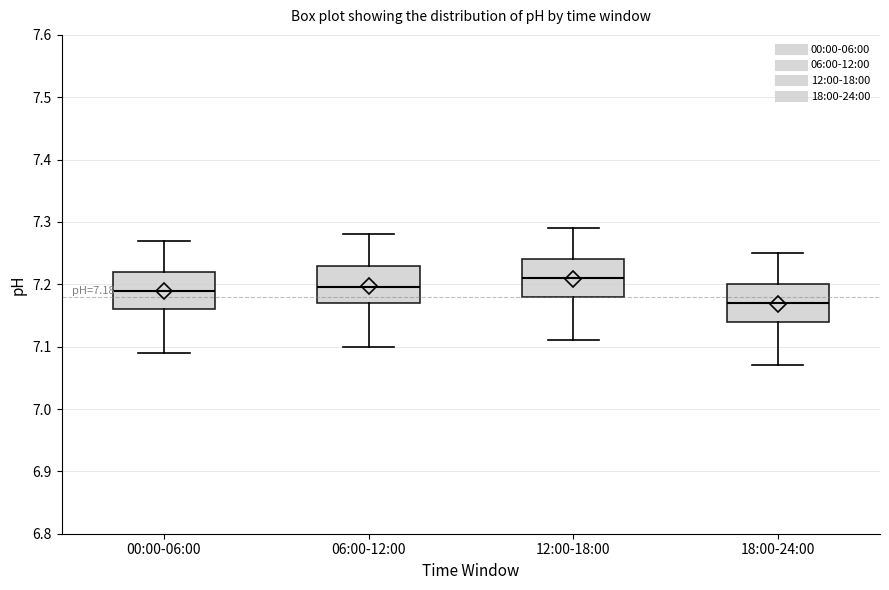

Which box's median line is the highest?

12:00-18:00